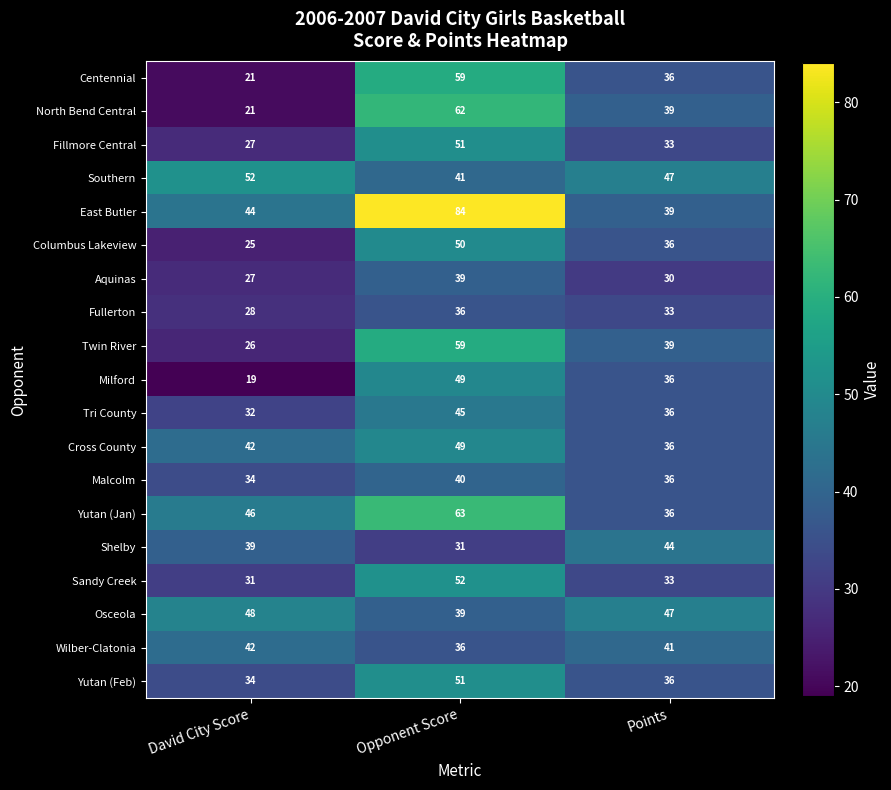

What is the difference between the maximum and minimum values in the East Butler series?

45